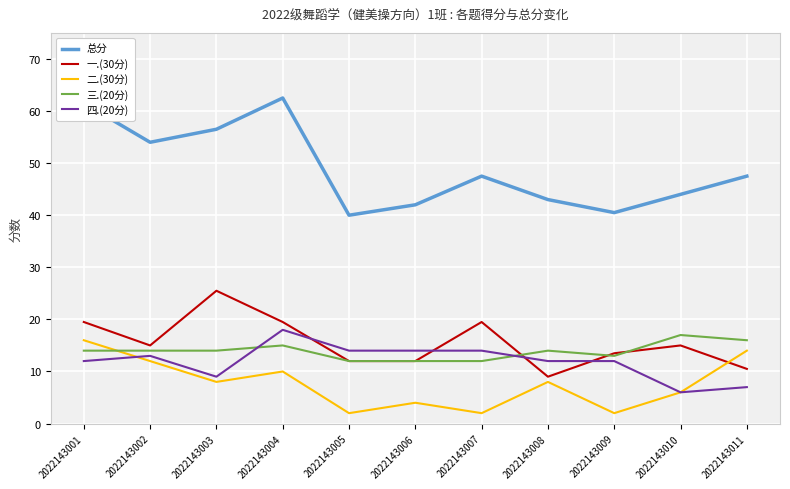

Where does the 总分 series first go above 47?

2022143001